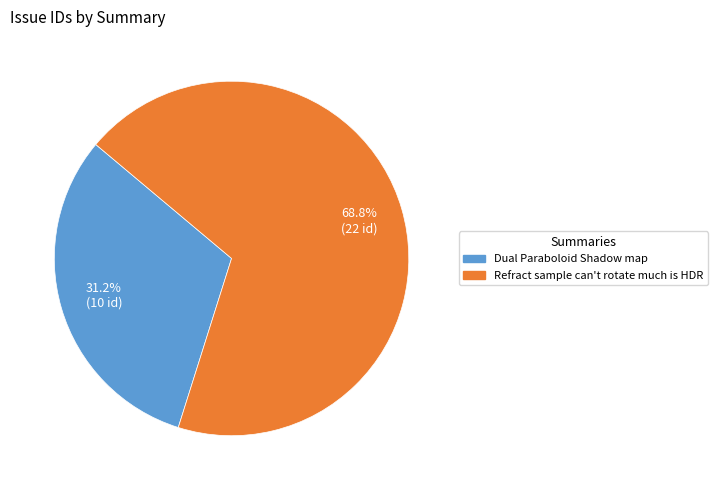

Does any single category account for the majority?

Yes